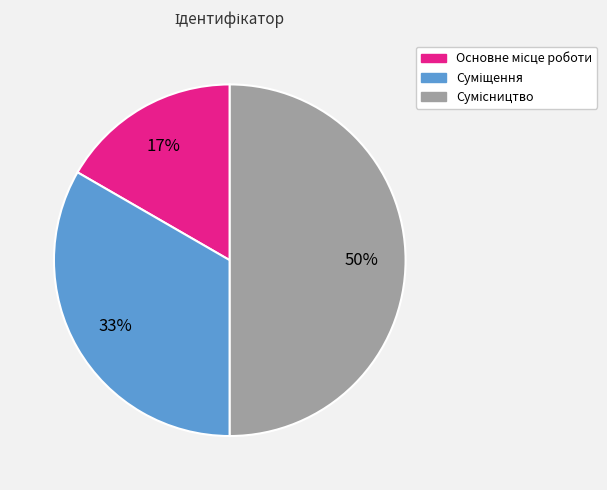

To the nearest percent, what is the average slice percentage?

33%